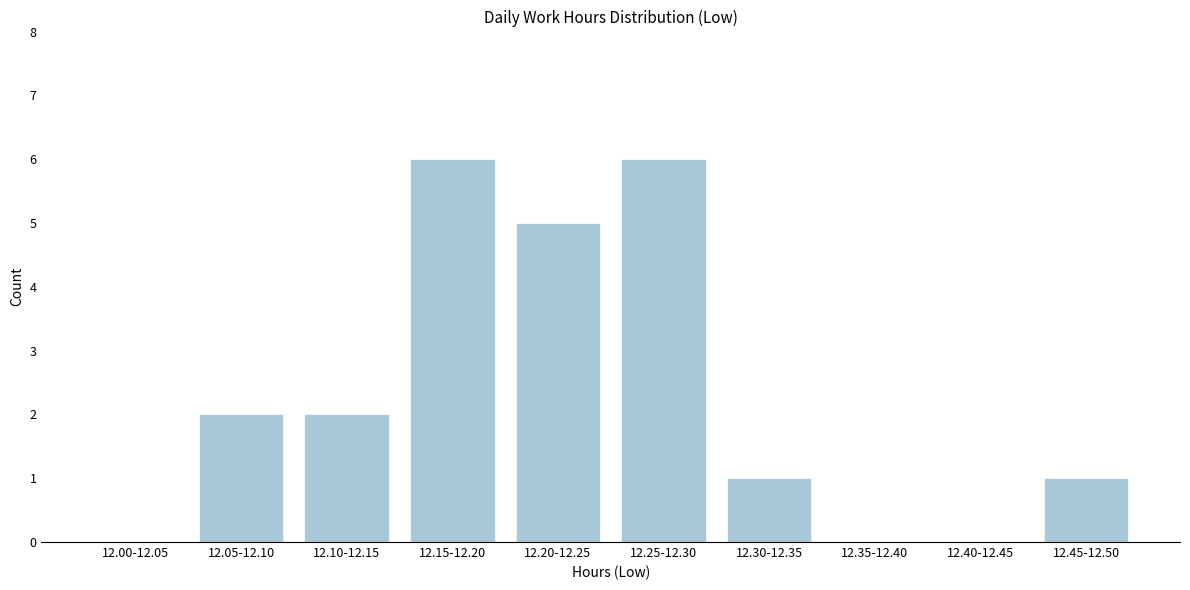

Reading left to right, transcribe all the data shown in this chart.

12.00-12.05=0	12.05-12.10=2	12.10-12.15=2	12.15-12.20=6	12.20-12.25=5	12.25-12.30=6	12.30-12.35=1	12.35-12.40=0	12.40-12.45=0	12.45-12.50=1